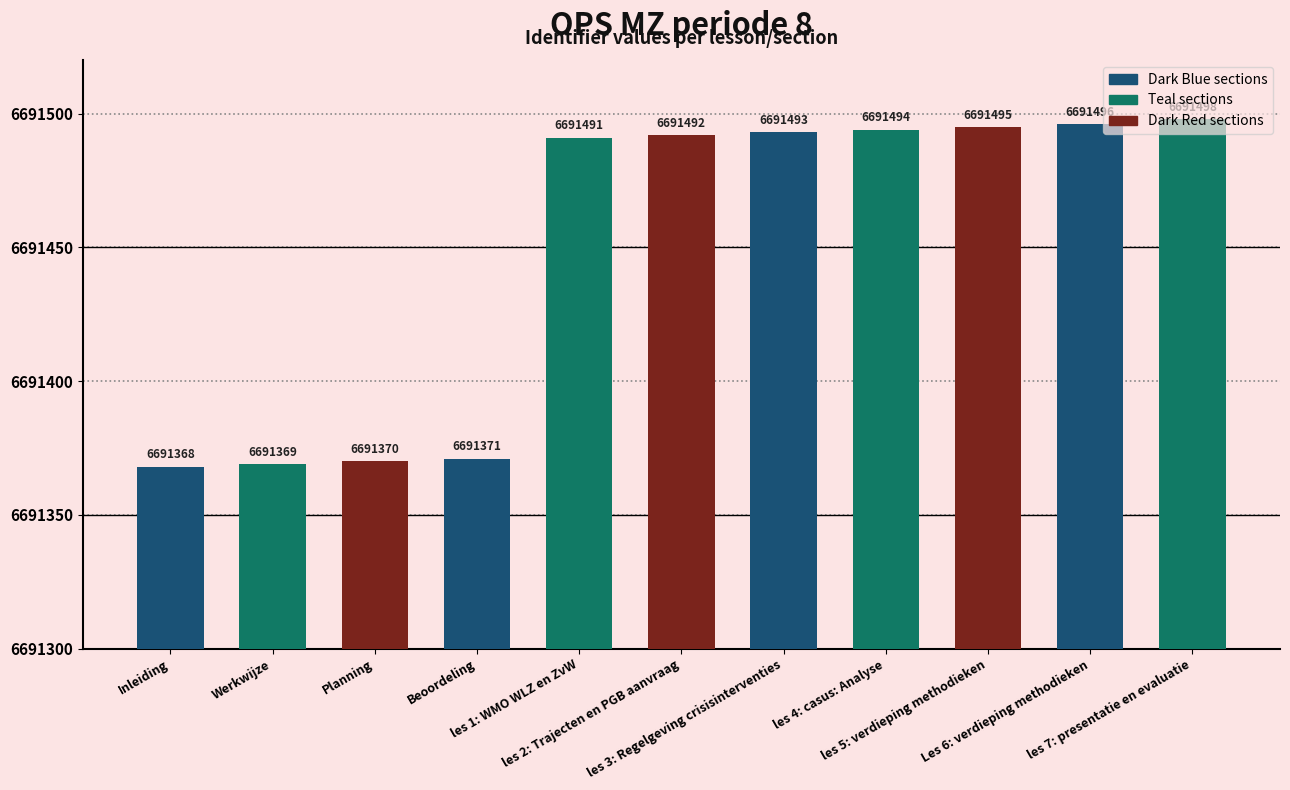

What is the label of the 6th bar from the right?

les 2: Trajecten en PGB aanvraag